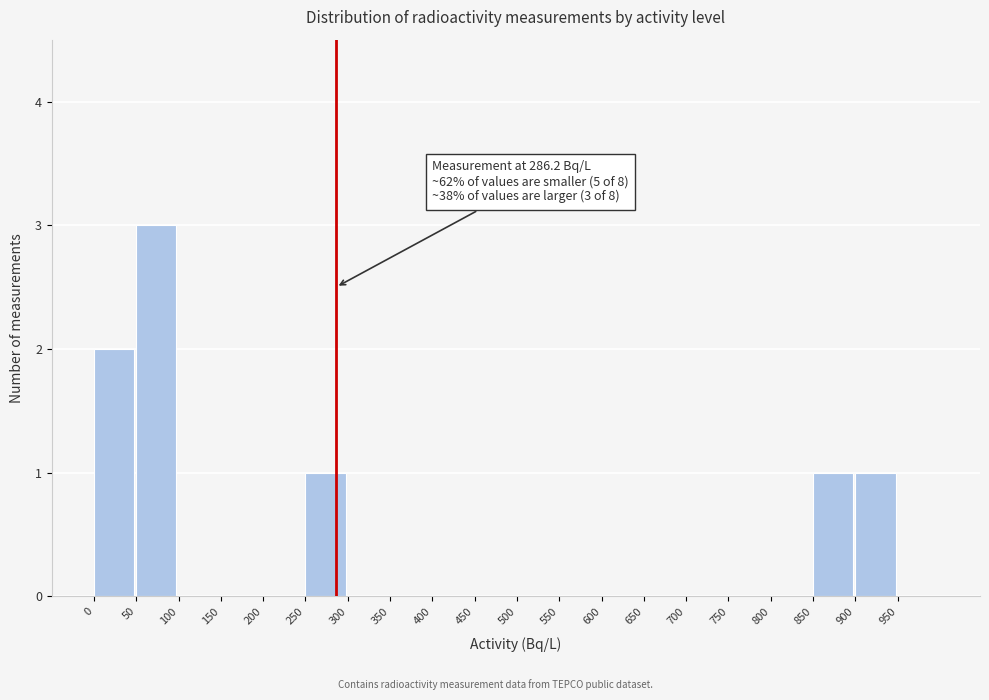

Which range on the x-axis has the tallest bar?

50 to 100